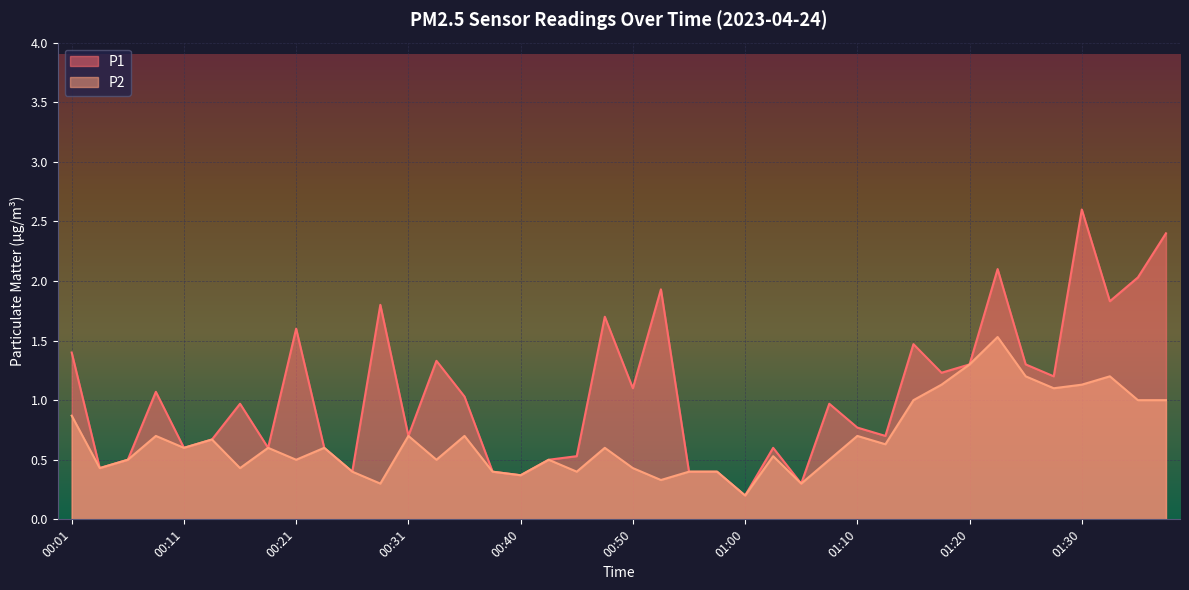

True or false: P2 and P1 cross at least once.

False